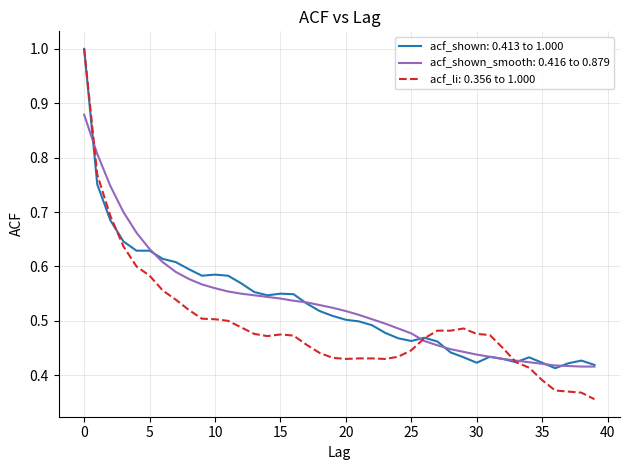

What is the maximum value shown in the chart?

1.0